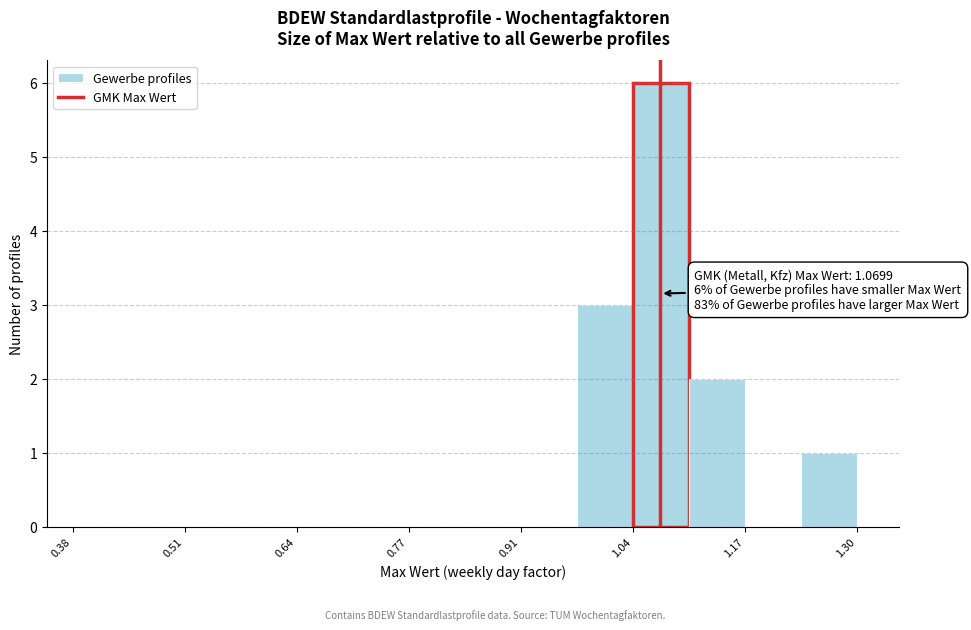

Read against the x-axis, roughly where is the centre of the tallest bar?

1.08